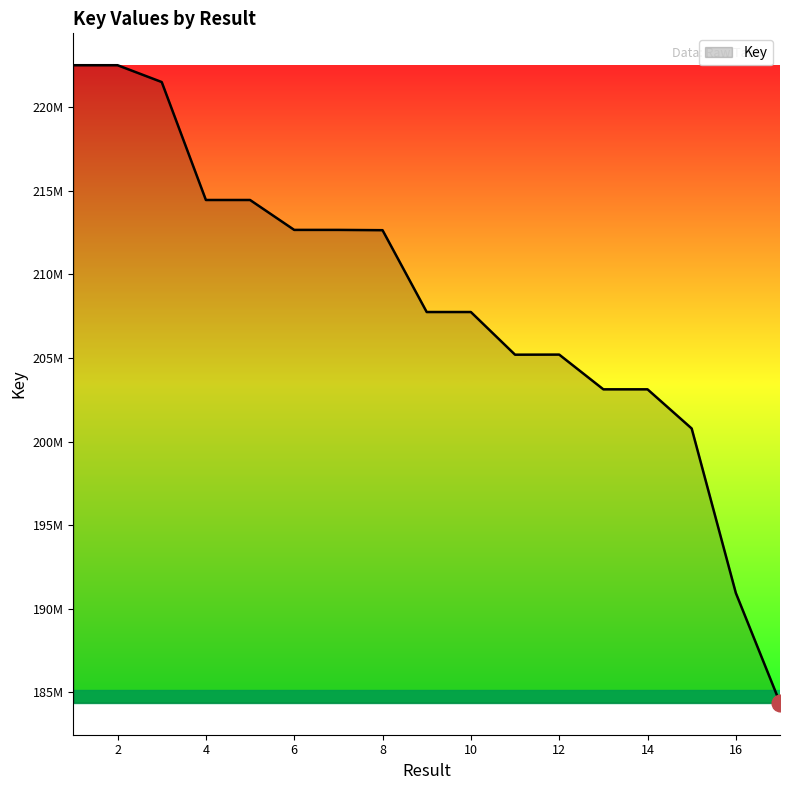

At which category does the data reach its first local peak?

2